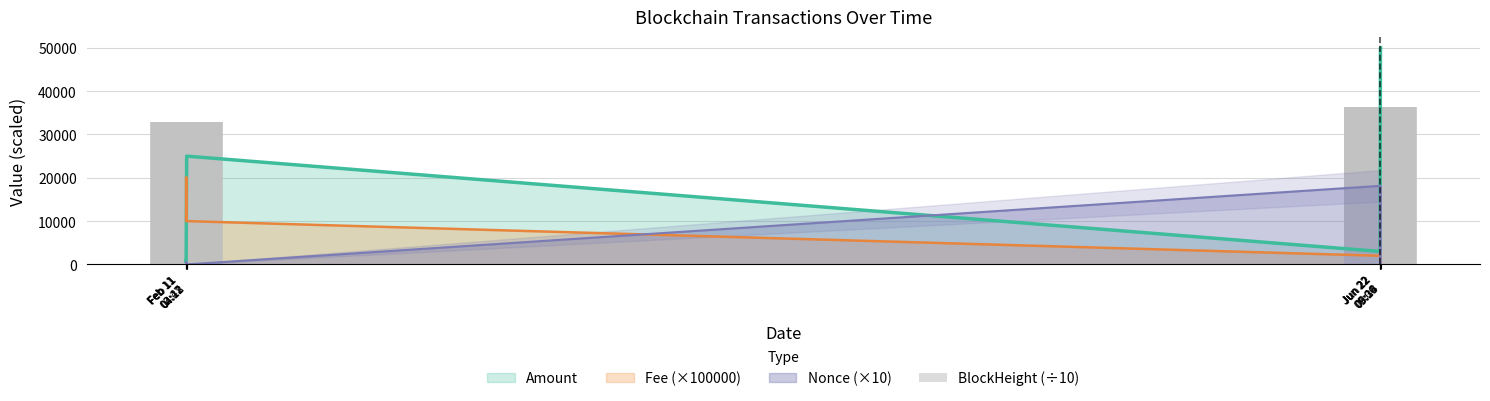

List the labels in order of value, smallest first.

Feb 11
02:27, Feb 11
02:42, Feb 11
04:12, Feb 11
04:18, Jun 22
08:06, Jun 22
08:18, Jun 22
09:24, Jun 22
09:39